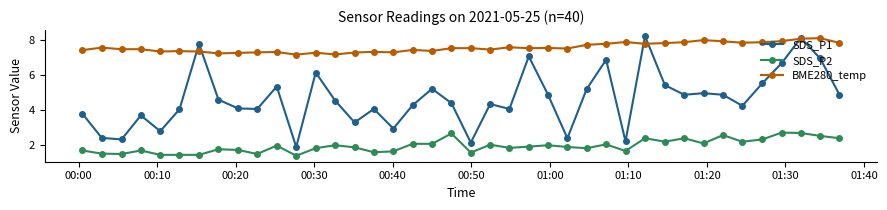

Which series has the largest total across all categories?

BME280_temp